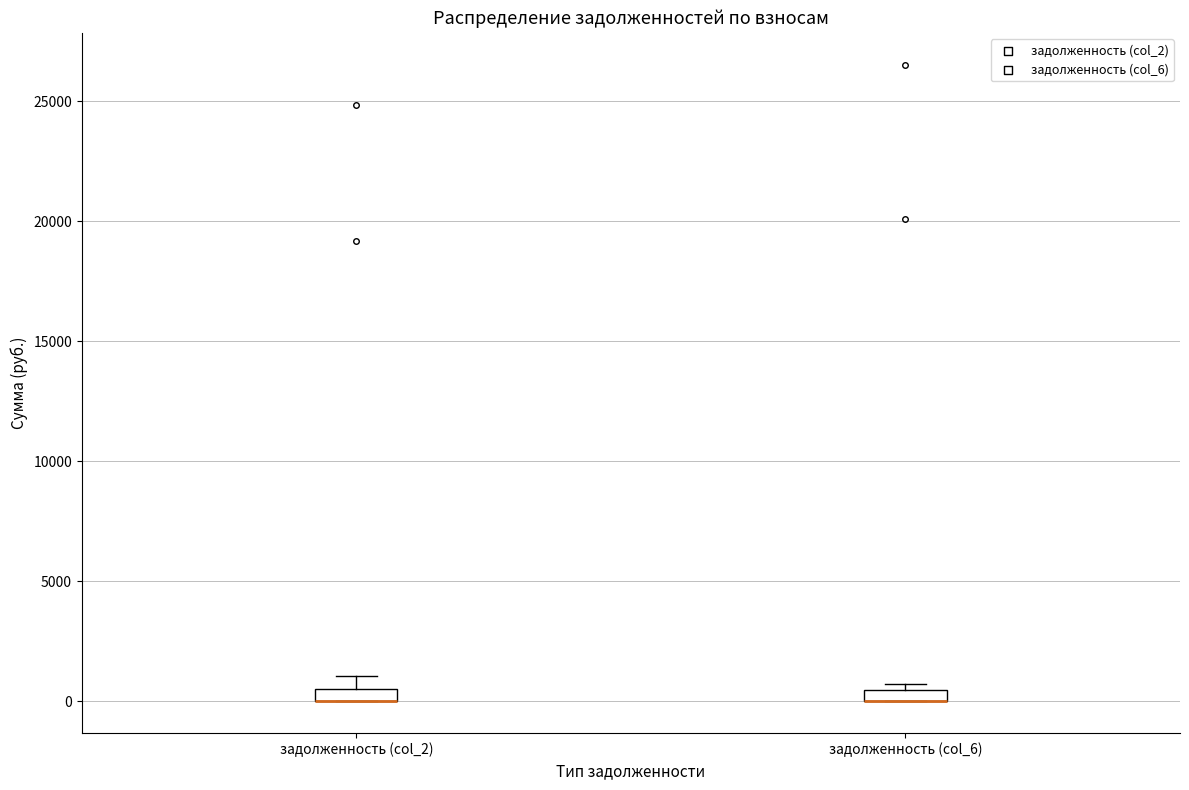

Where is the lower edge of the box for задолженность (col_6) on the y-axis? The values are not printed on the chart, so give them approximately, as read against the axis.

0